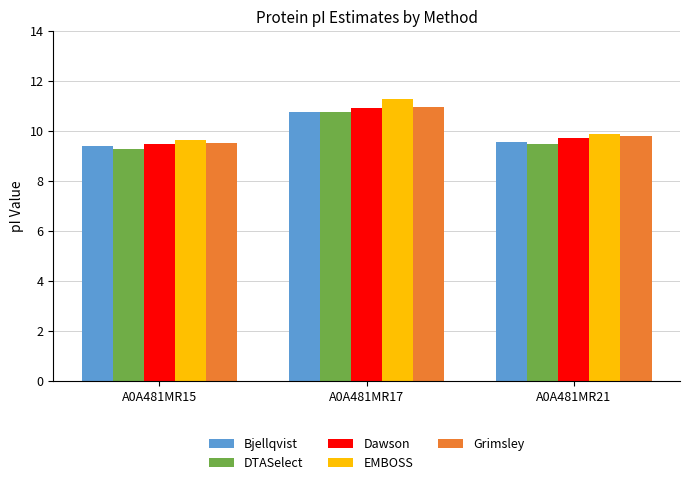

What is the lowest value of the Bjellqvist series?

9.4